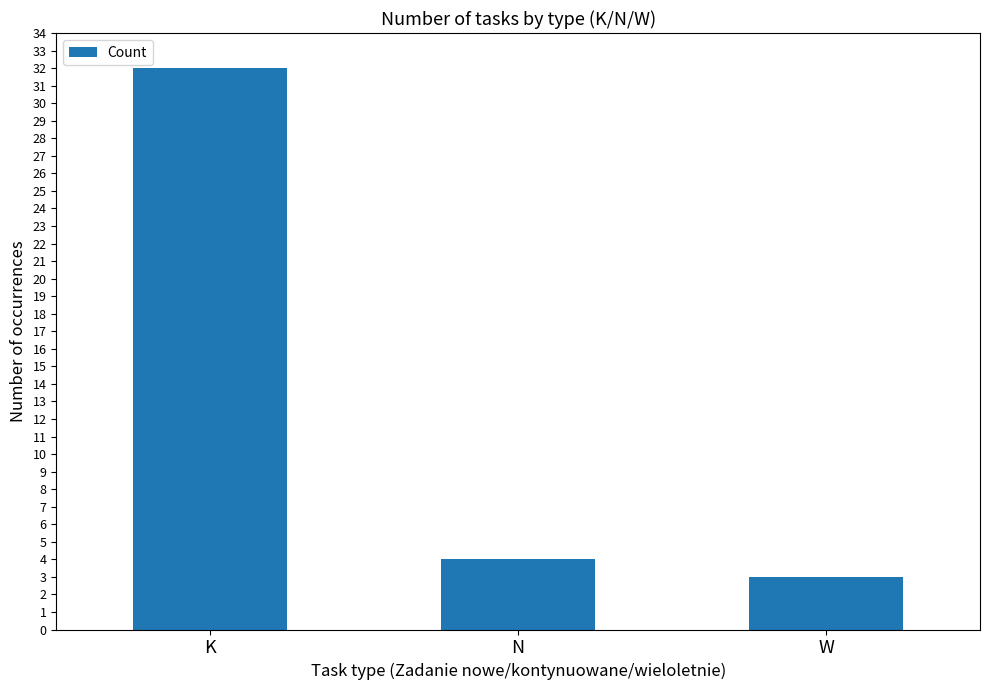

Reading left to right, extract all data points from this chart.

32	4	3